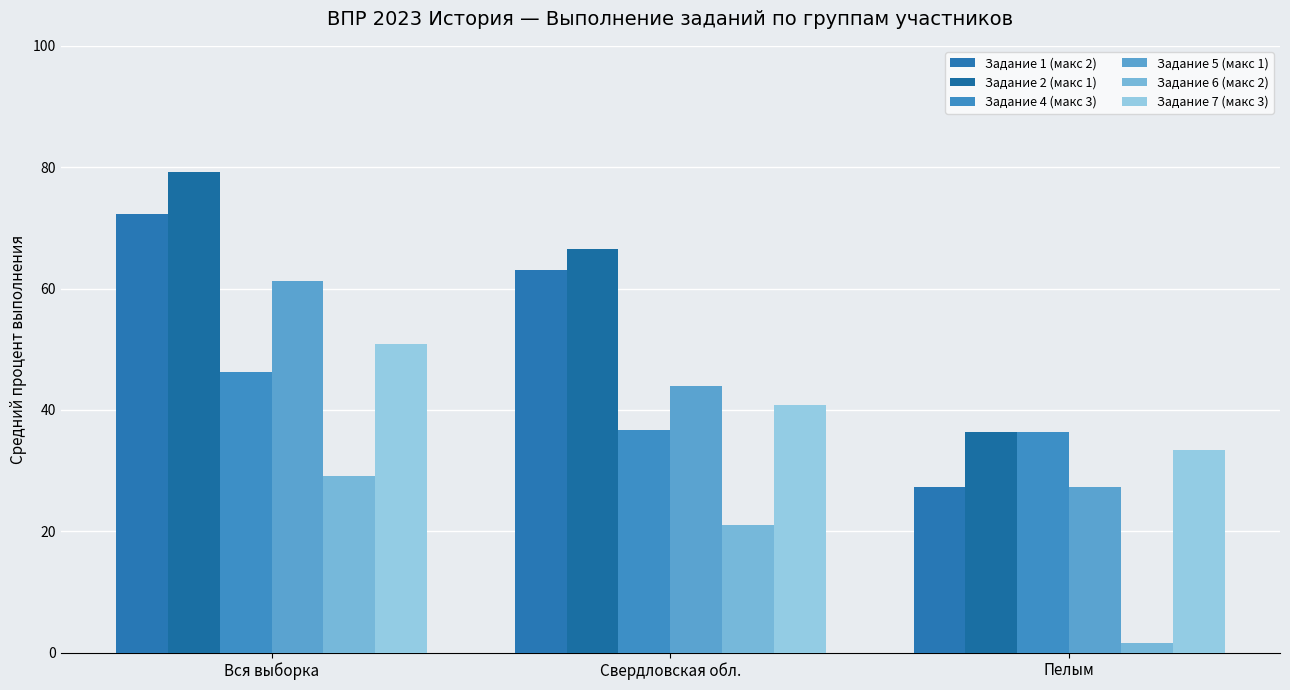

At which label does Задание 4 (макс 3) reach its minimum?

Пелым